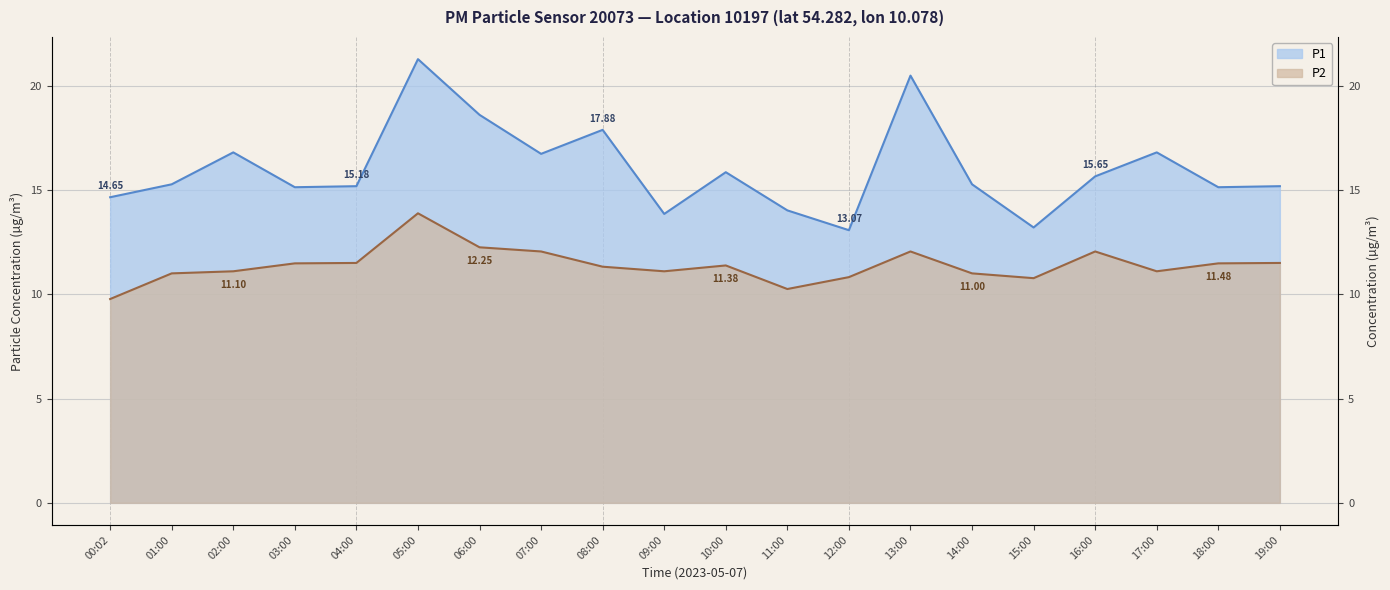

What is the average value of the P1 series?

16.0